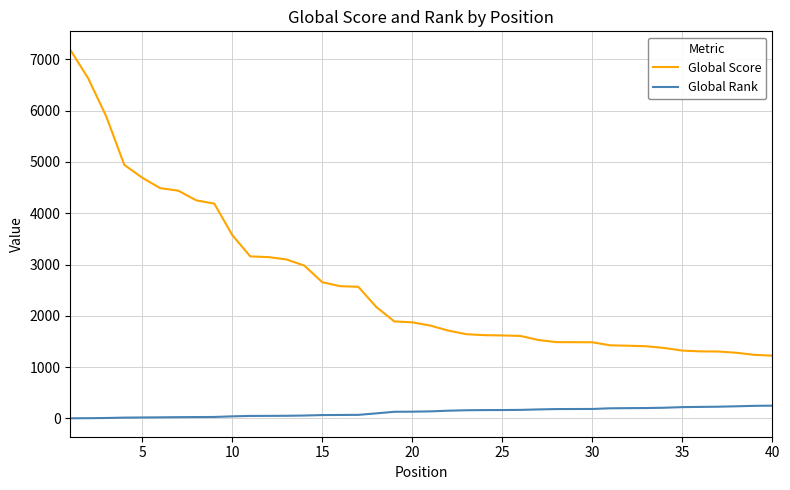

What is the difference between the maximum and minimum values in the Global Rank series?

246